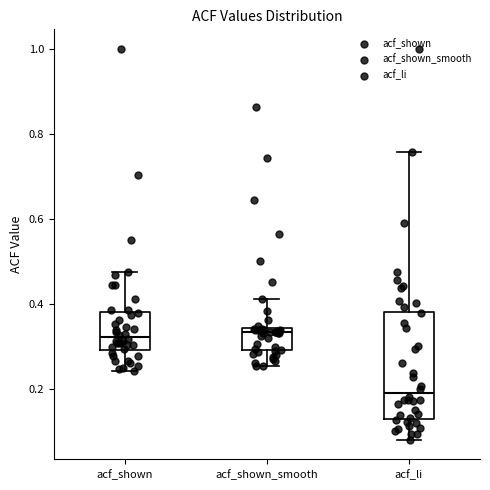

Reading left to right, transcribe this box plot: for each box, give where its median line is, the range the box spans, and where its two whiskers end, as read against the y-axis. The values are not printed on the chart, so give them approximately, as read against the axis.

acf_shown: median 0.32, box 0.30 to 0.38, whiskers 0.24 to 0.48
acf_shown_smooth: median 0.34 (just below the box's upper edge), box 0.30 to 0.34, whiskers 0.26 to 0.42
acf_li: median 0.20, box 0.12 to 0.38, whiskers 0.08 to 0.76